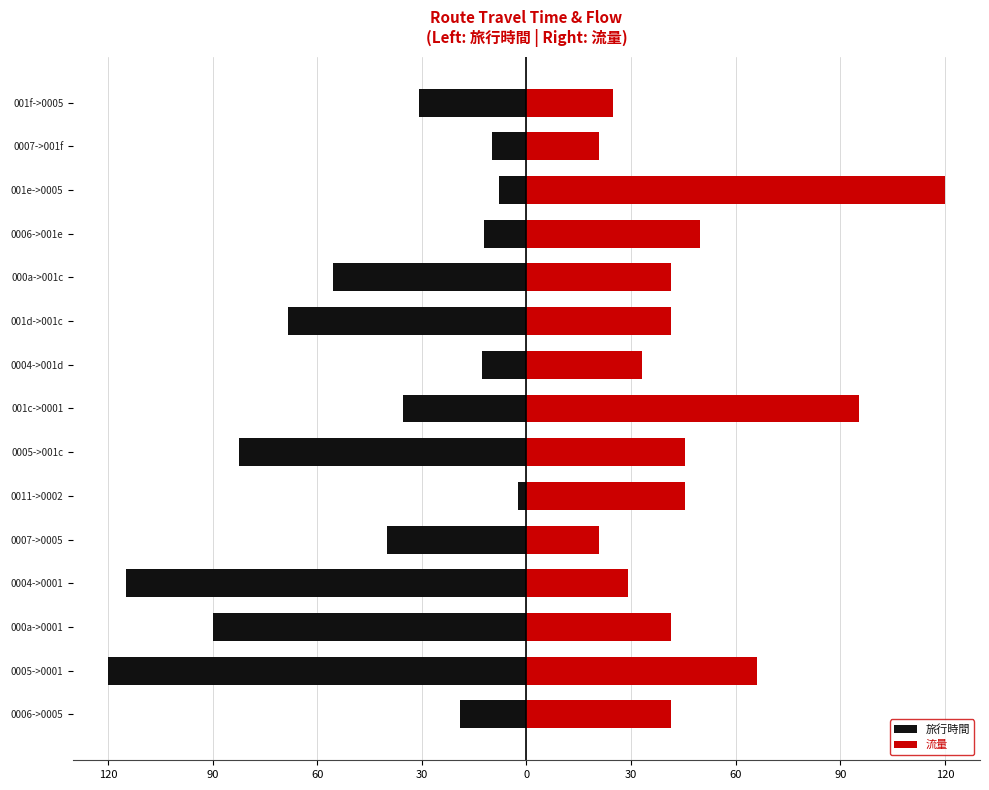

The value of 流量 at 000a->001c is 24.3. True or false?

False